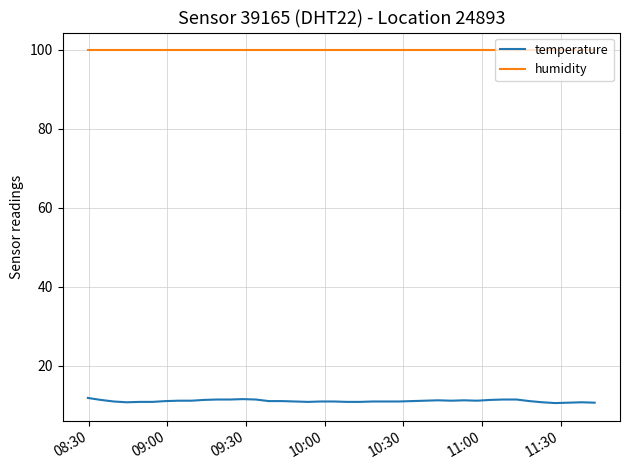

List the series in order of their peak value, highest first.

humidity, temperature